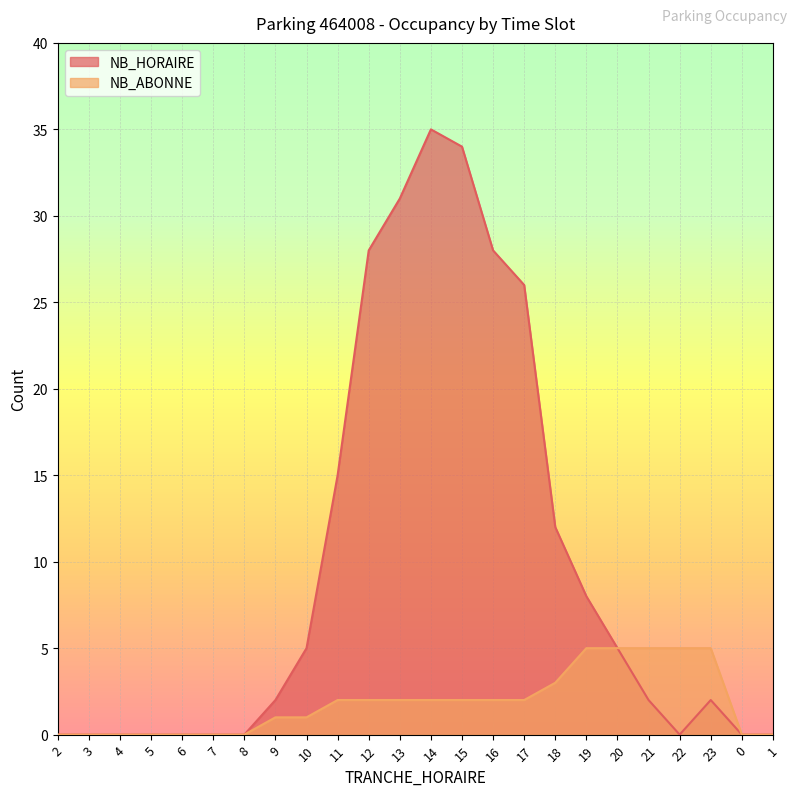

True or false: NB_HORAIRE and NB_ABONNE intersect in this chart.

False